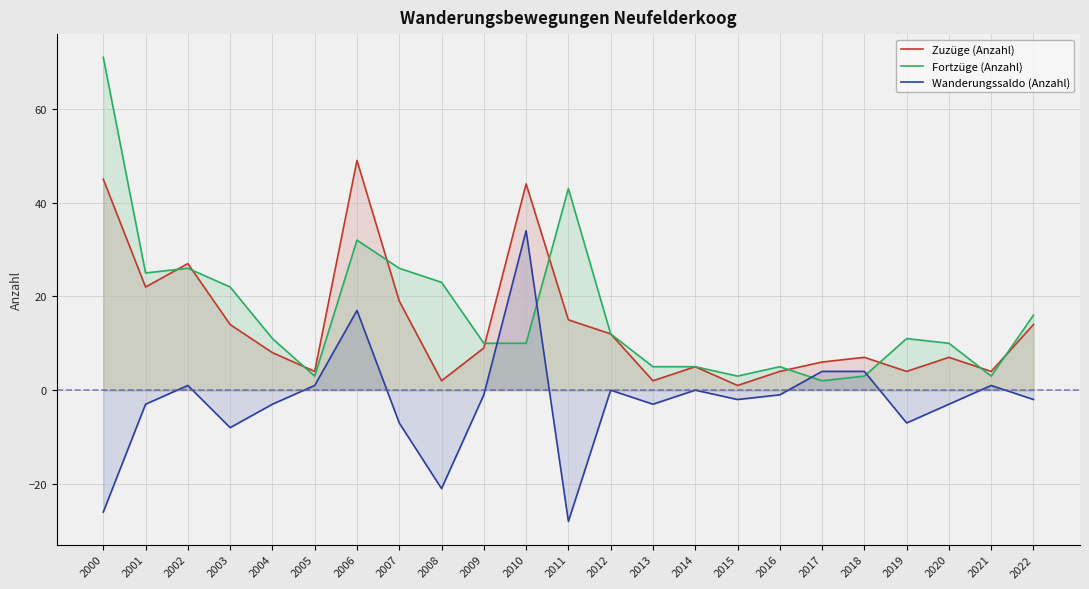

What is the total value across all series at 2022?

28